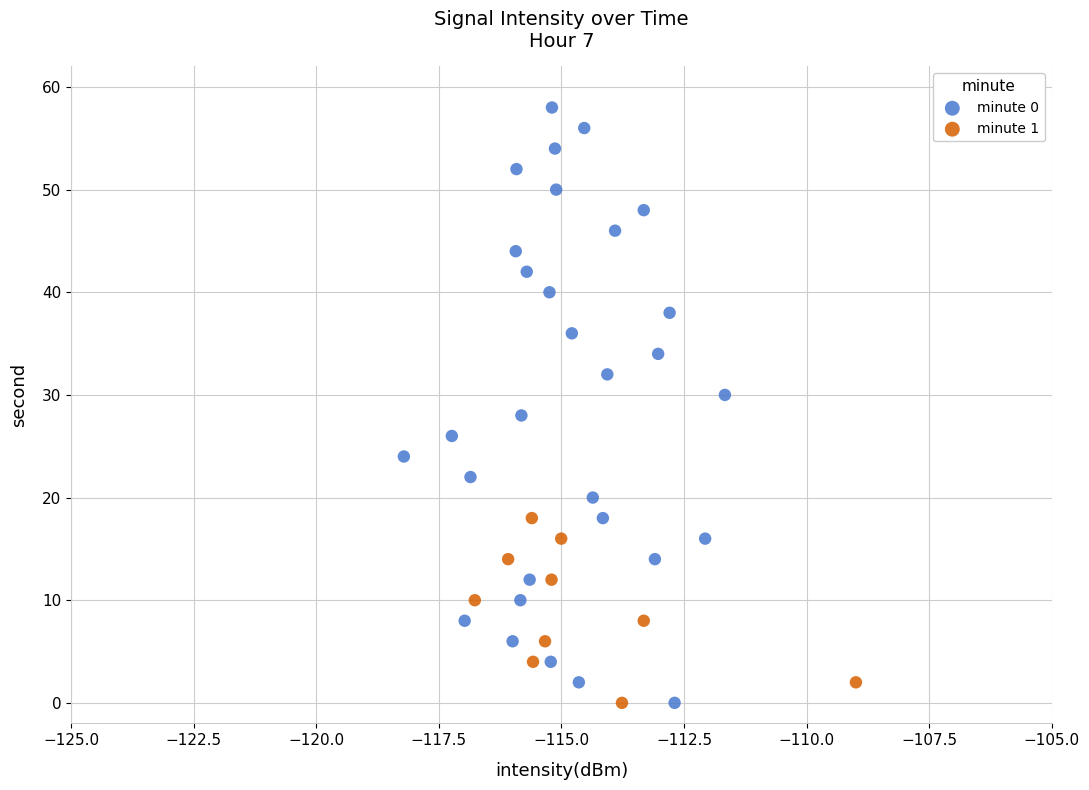

Which series has the largest Y range (max minus min)?

minute 0